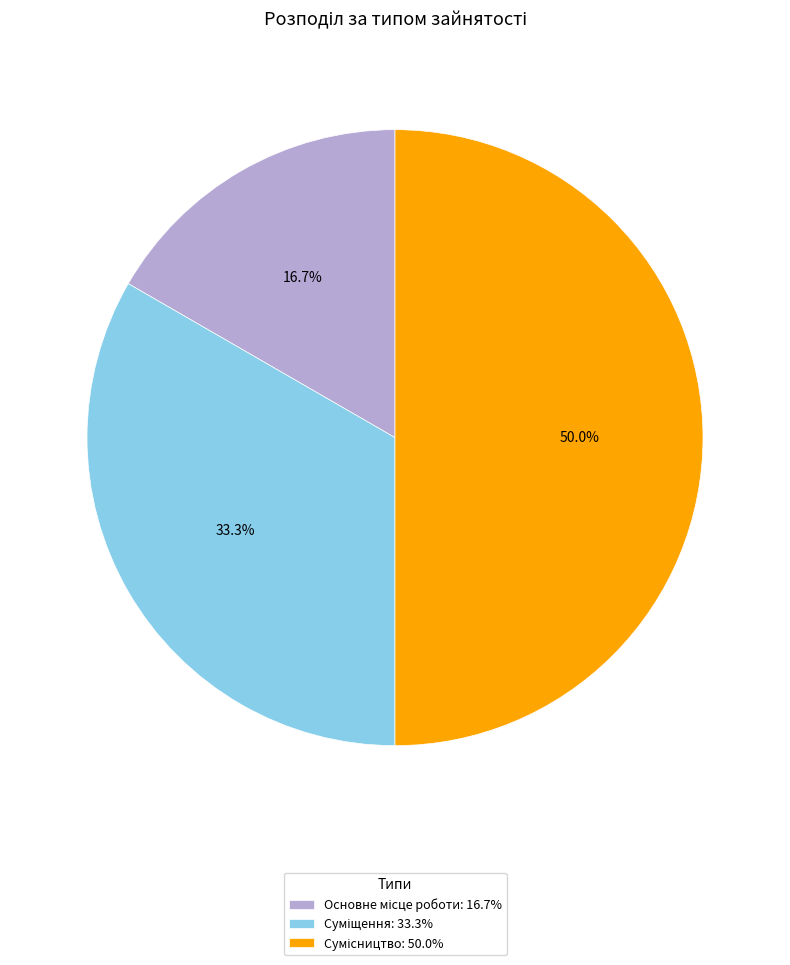

Which category has the biggest portion of the pie?

Сумісництво